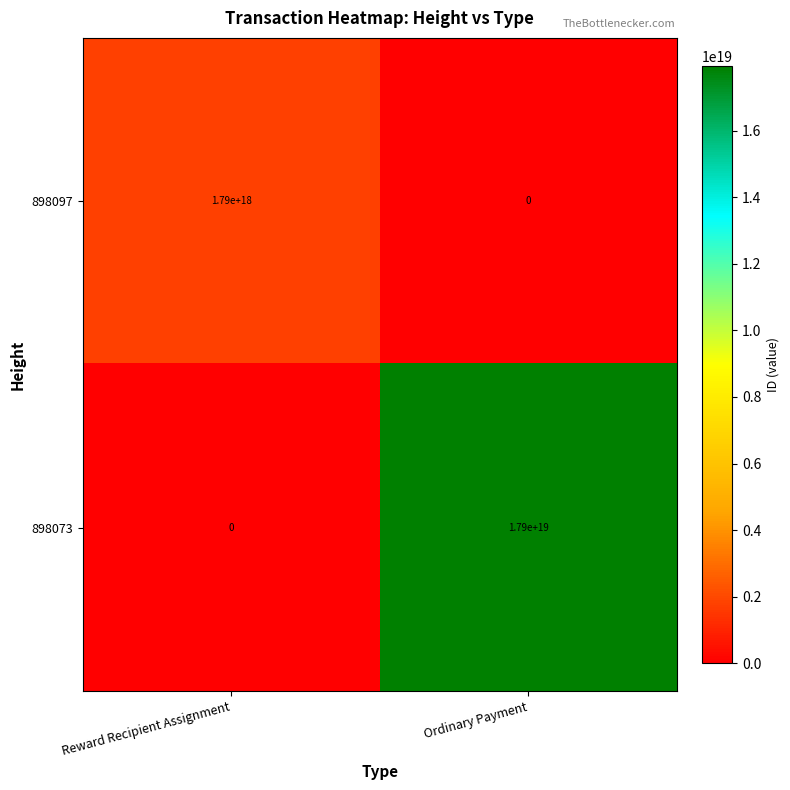

The 898073 series shows 23328912077700116480 at Ordinary Payment. True or false?

False